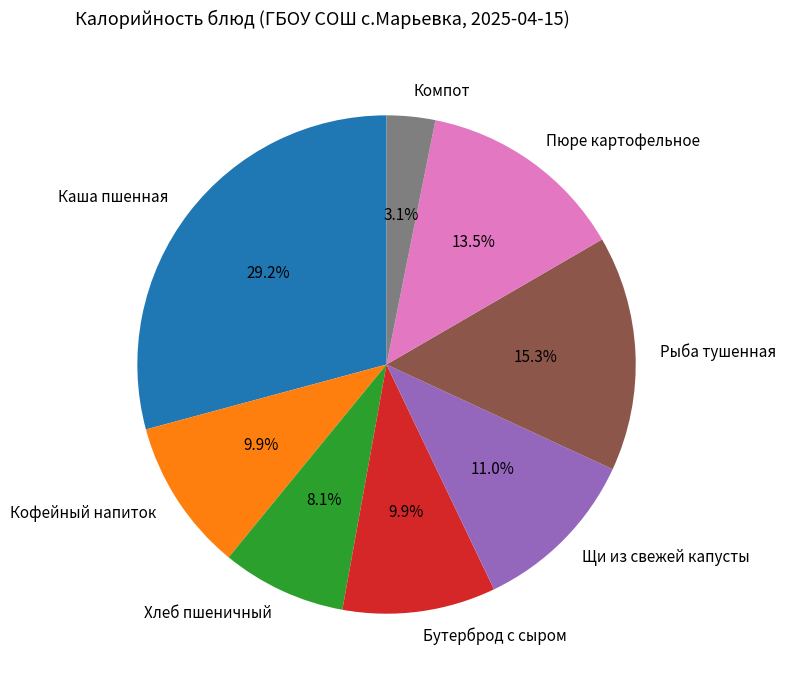

What is the smallest slice in the pie chart?

Компот